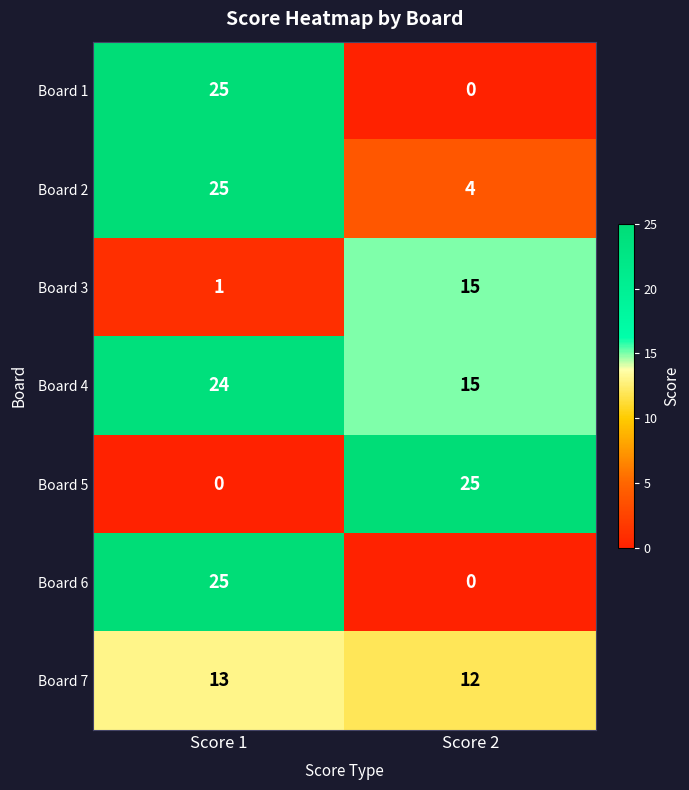

List the labels in order of Board 3 value, smallest first.

Score 1, Score 2